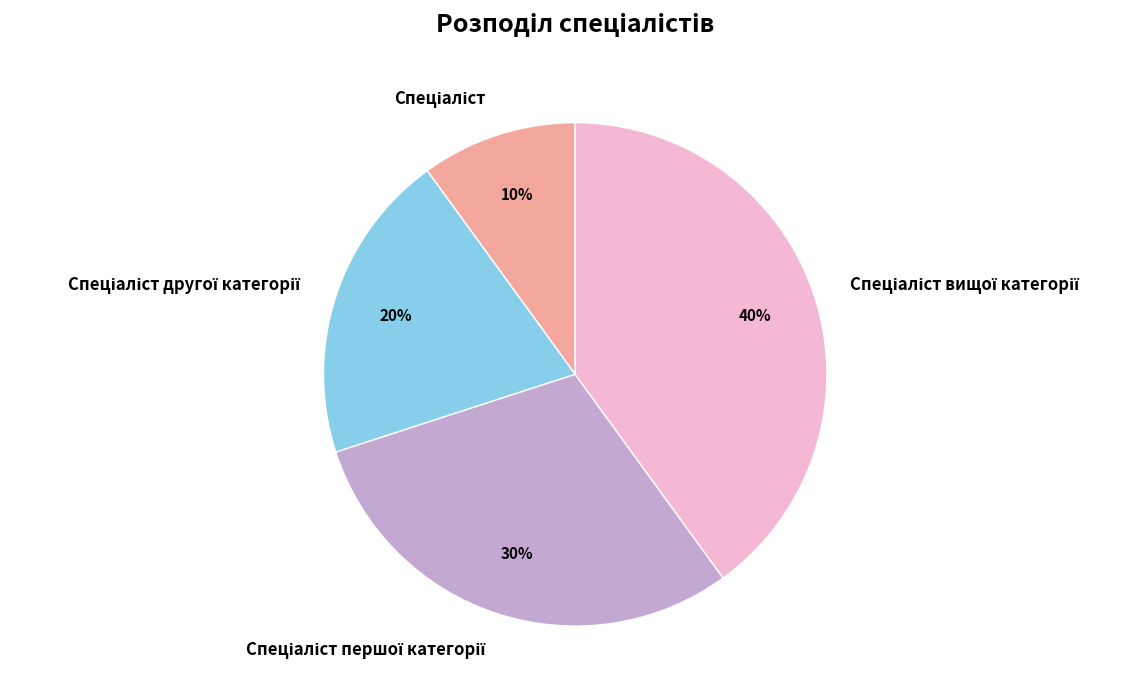

To the nearest percent, what is the average slice percentage?

25%